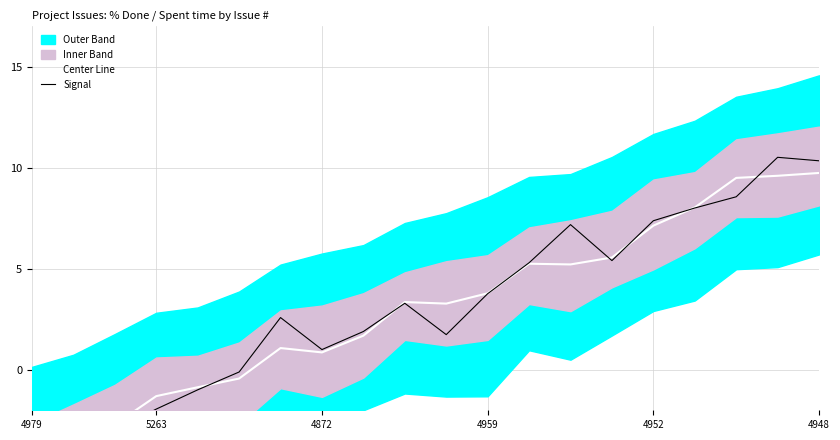

What is the difference between the highest and lowest values at 5263?

0.3